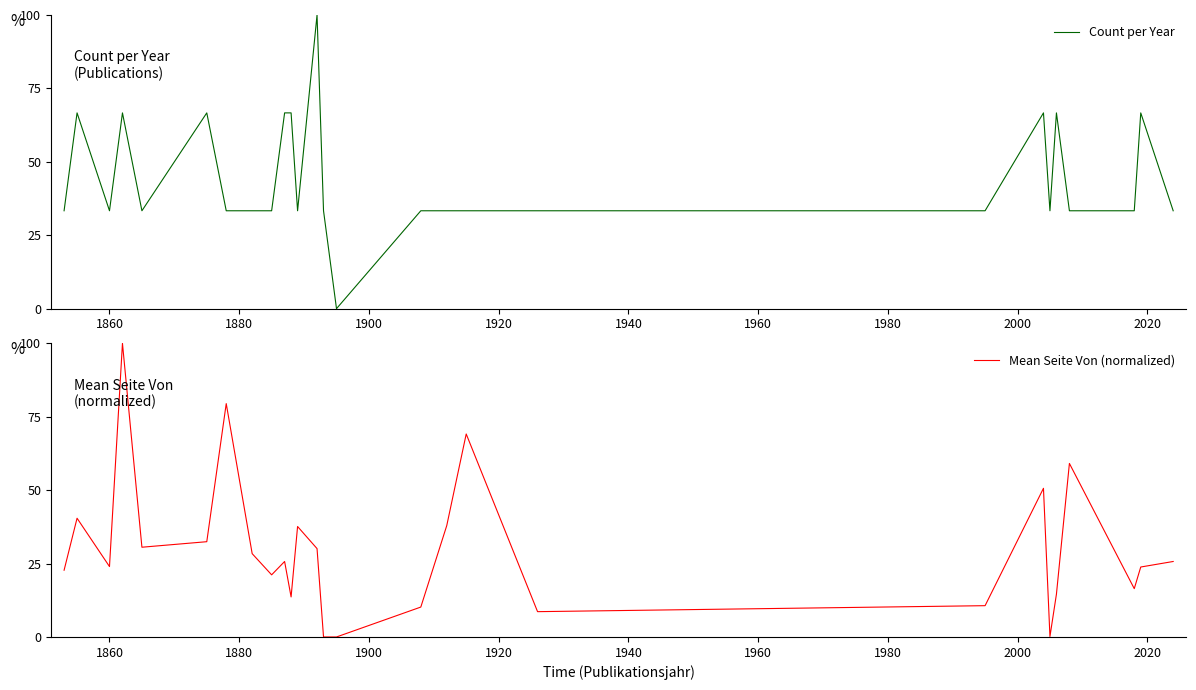

True or false: Mean Seite Von (normalized) and Count per Year intersect in this chart.

True